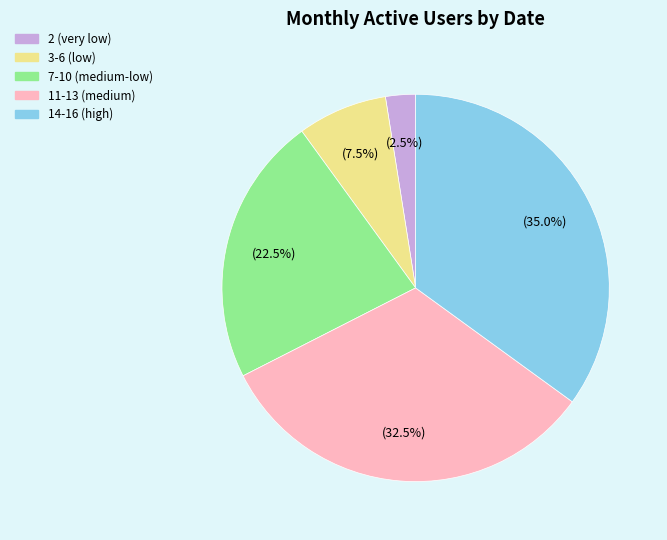

Is there any slice that represents more than half of the pie?

No